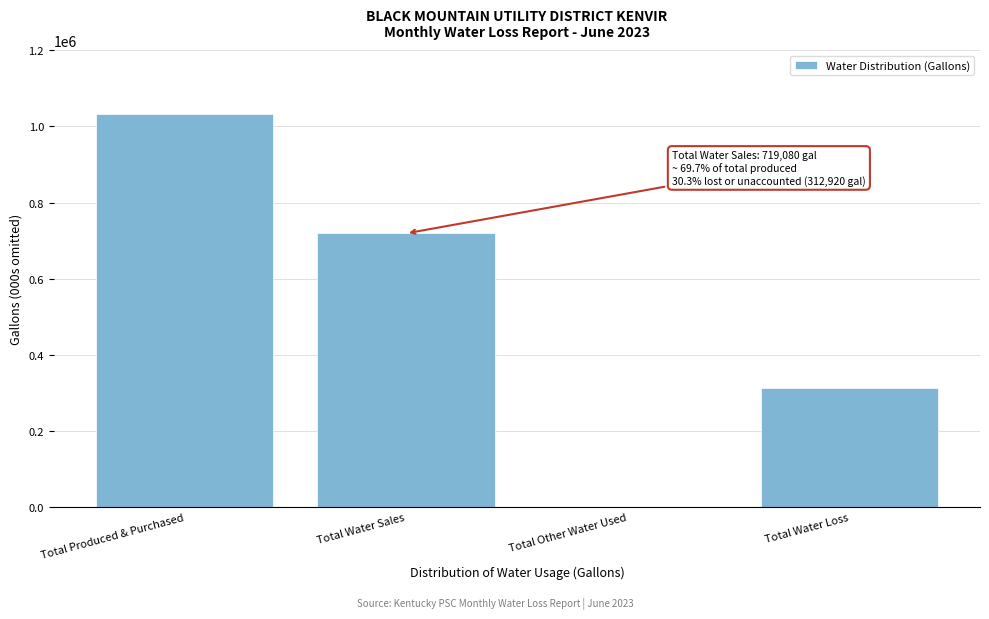

Reading left to right, transcribe all the data shown in this chart.

Total Produced & Purchased=1032000	Total Water Sales=719080	Total Other Water Used=0	Total Water Loss=312920